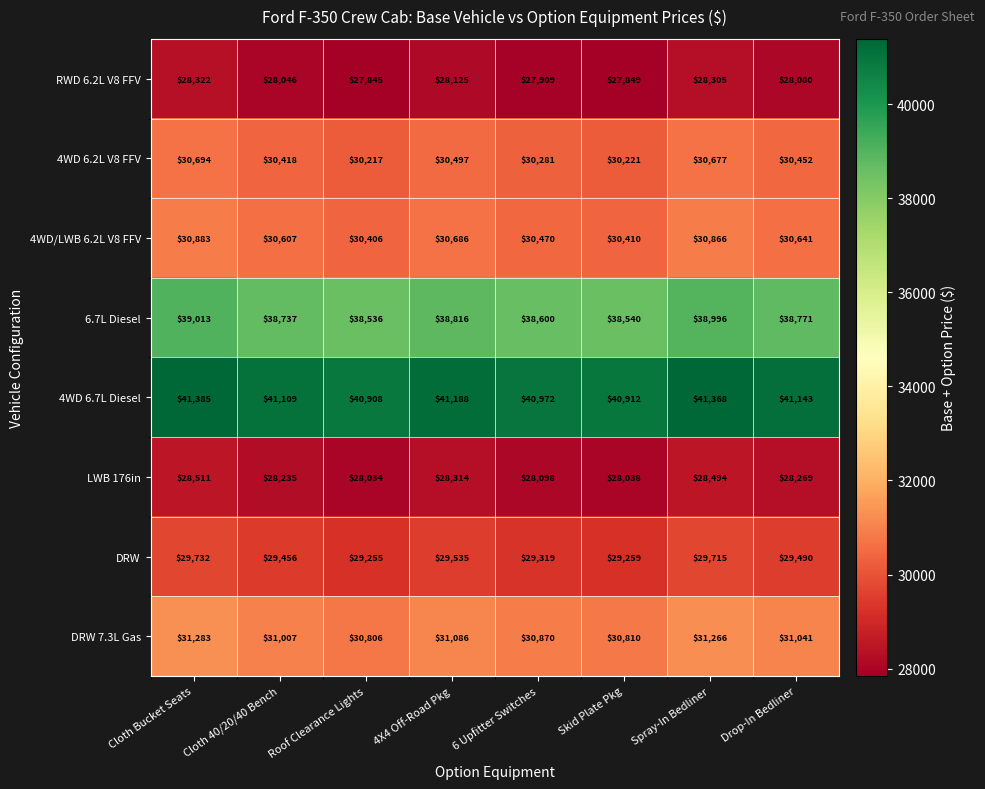

What is the difference between the maximum and minimum values in the DRW series?

477